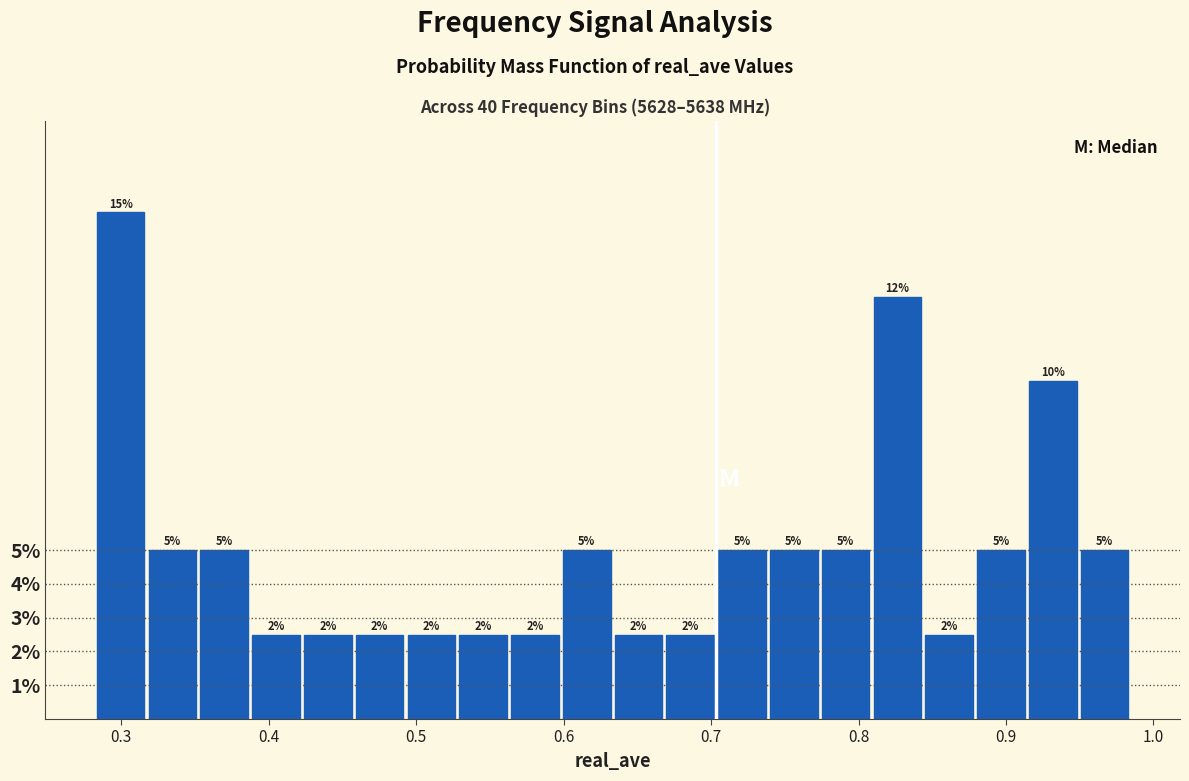

Around what value on the x-axis is the tallest bar? Give the approximate position of its centre, as read against the axis.

0.30